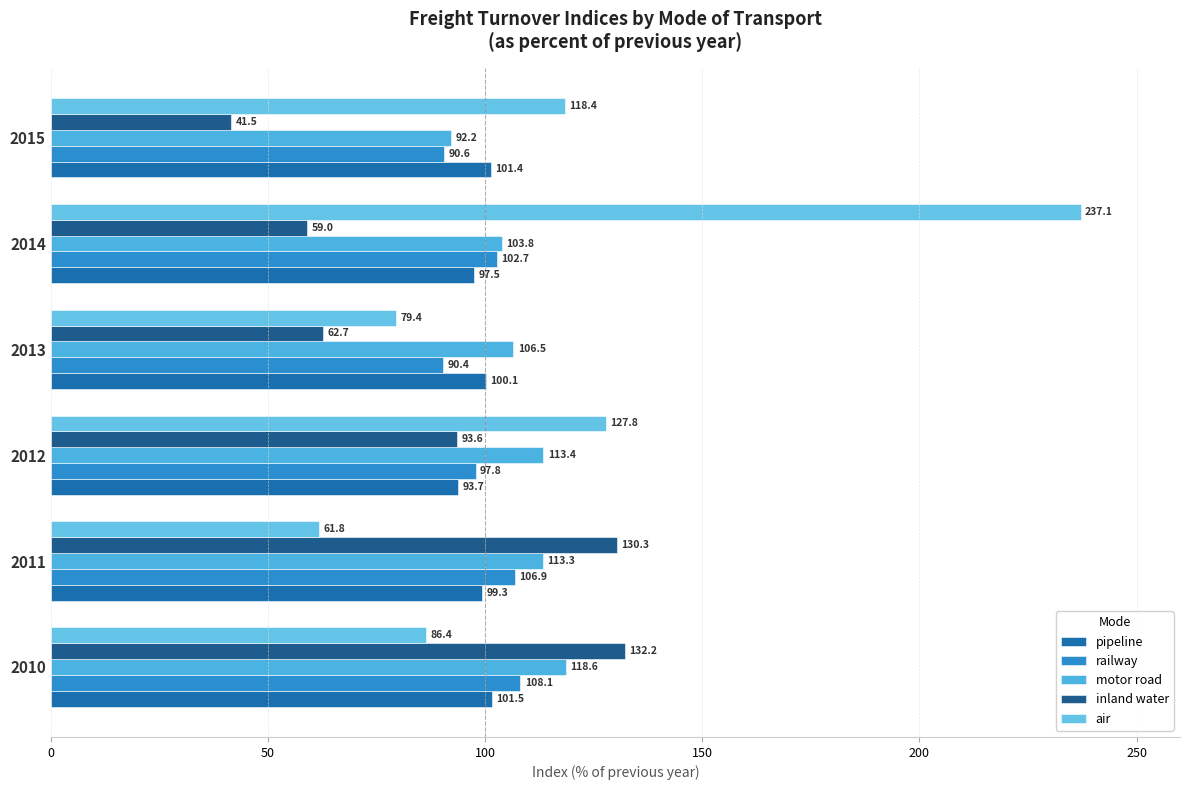

At which category is the sum across all series the highest?

2014